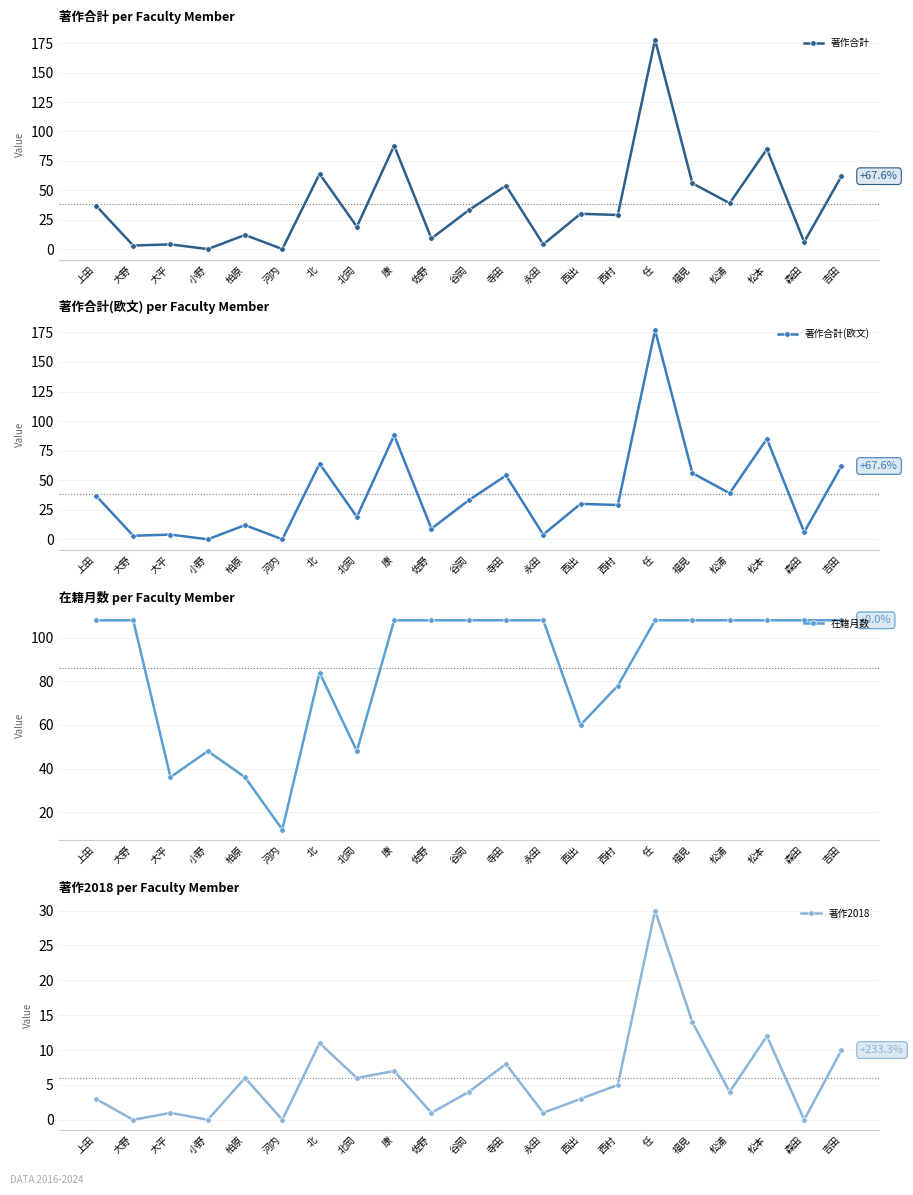

What is the sum of all 著作合計 values?

812